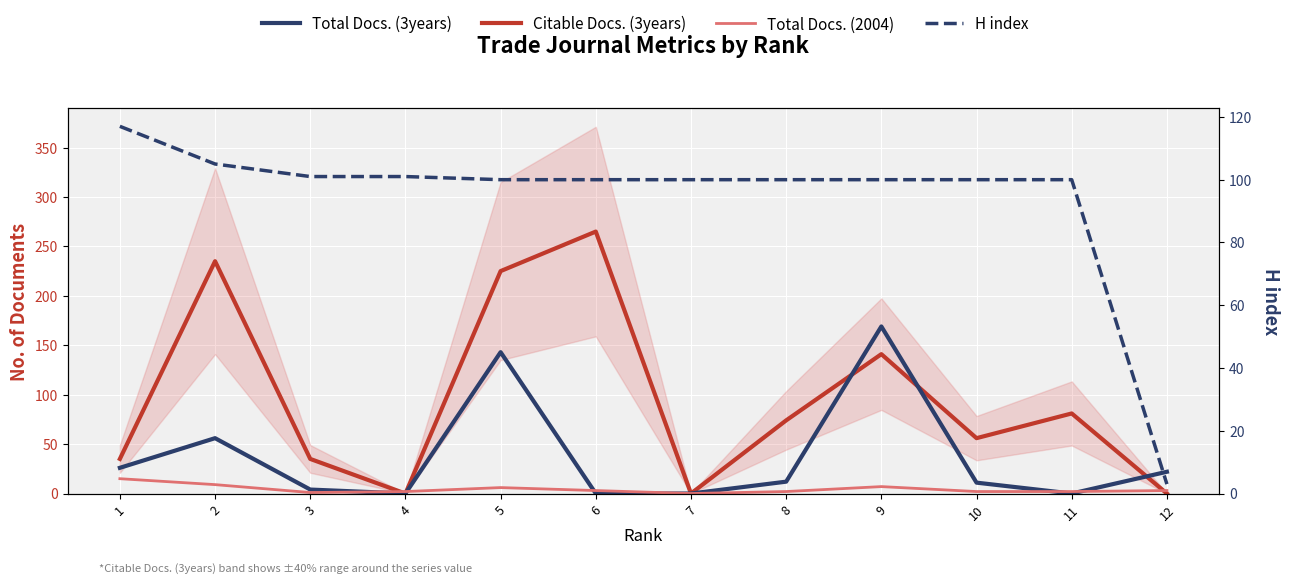

Which series changed the most between 8 and 9?

Total Docs. (3years)